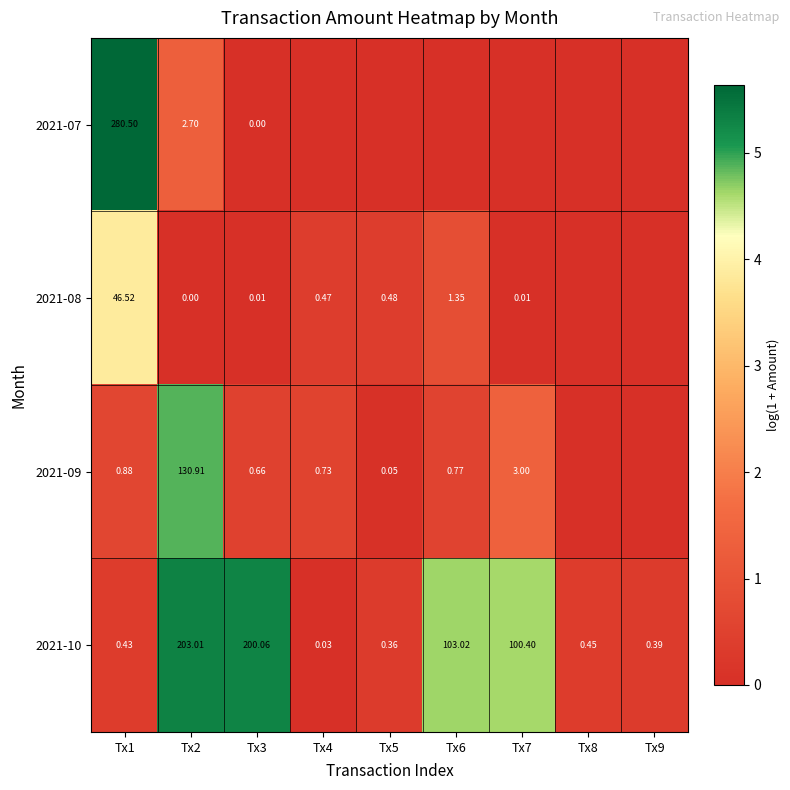

Is the value of 2021-10 at Tx9 greater than the value of 2021-08 at Tx7?

Yes